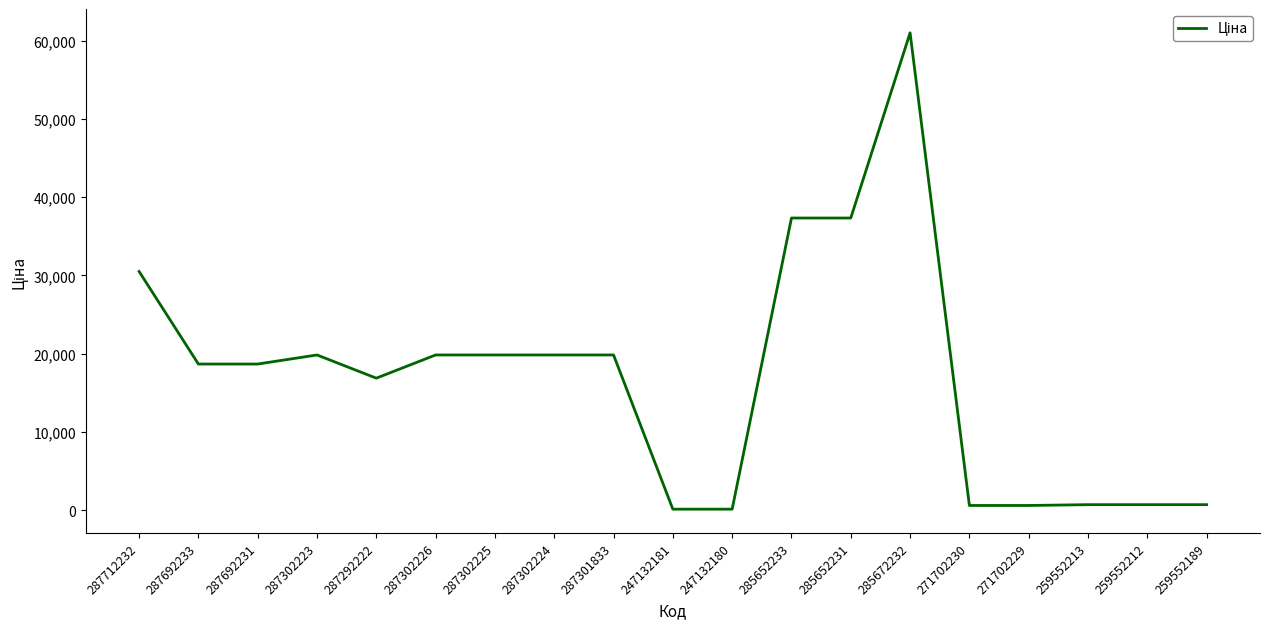

How many distinct data groups are displayed?

1